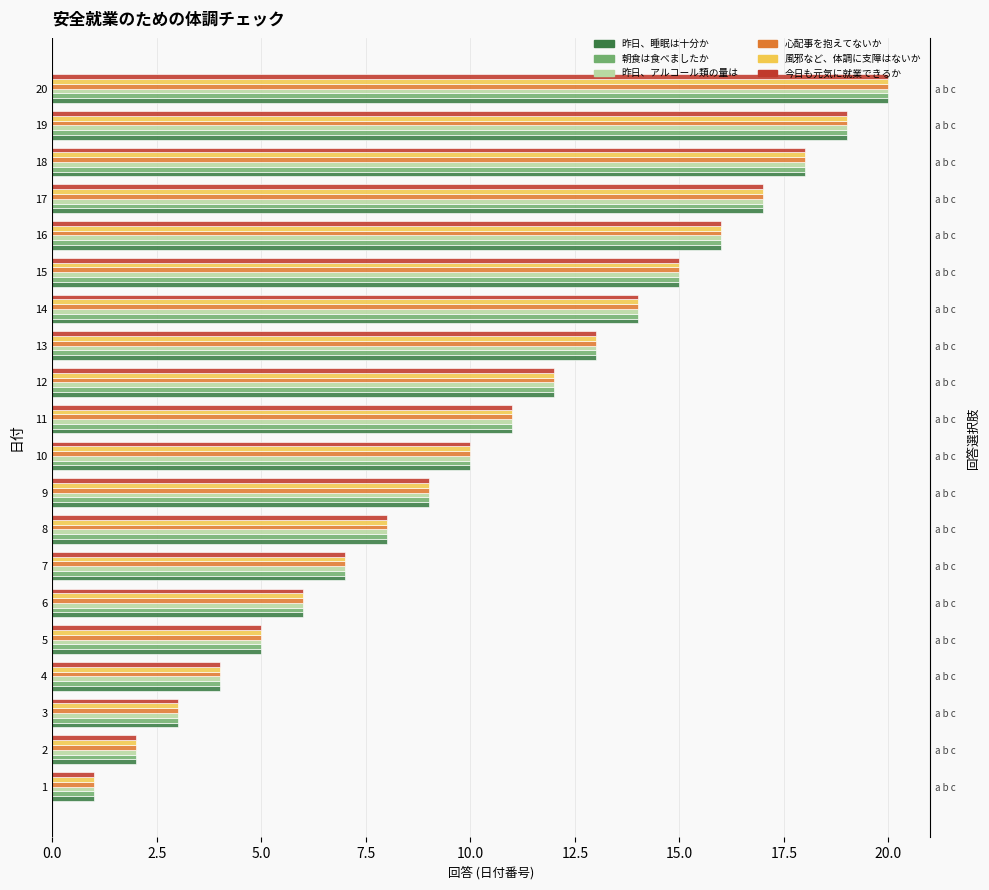

The 心配事を抱えてないか series shows 6 at 9. True or false?

False